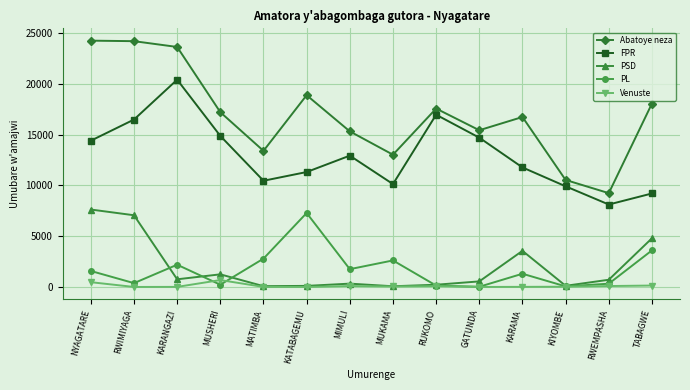

True or false: Abatoye neza and PL intersect in this chart.

False